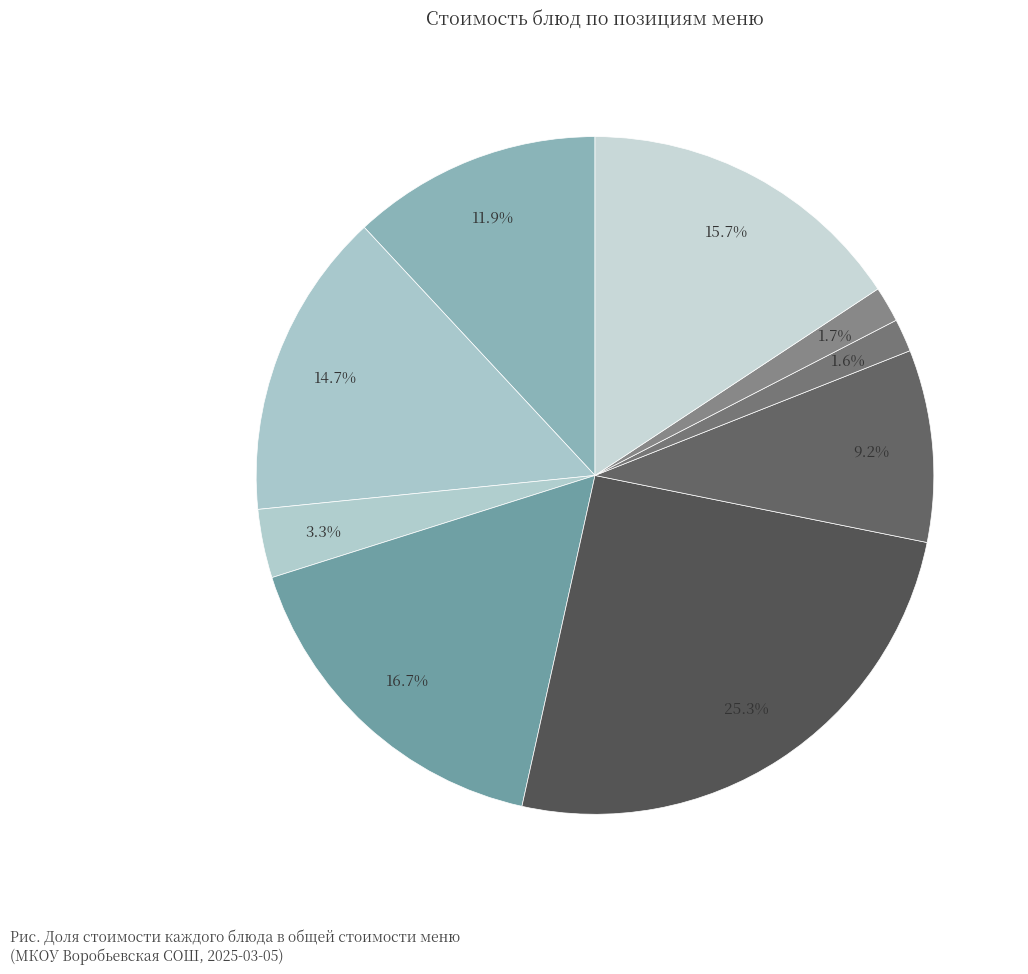

Count the number of slices in the pie.

9